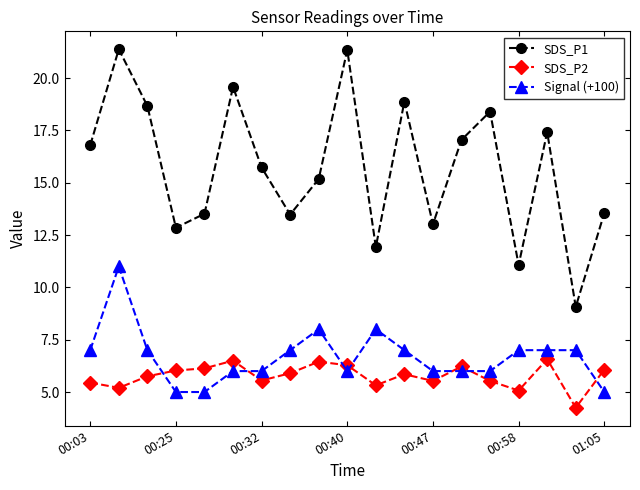

True or false: SDS_P1 has more than 1 points higher than both neighbors.

True